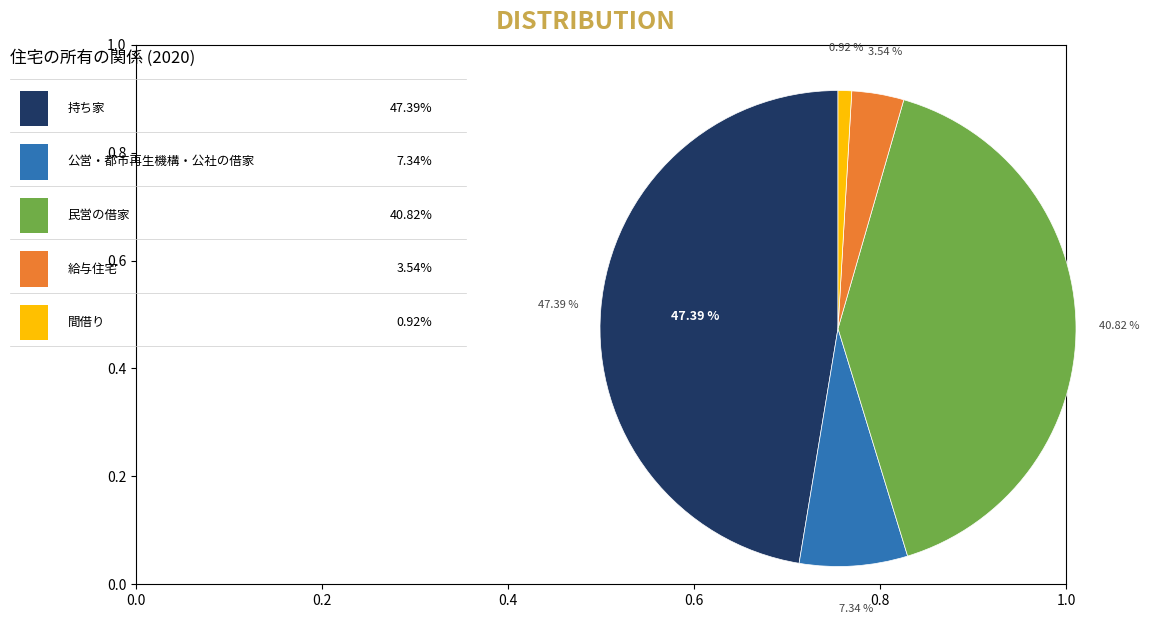

The 給与住宅 slice represents 4% of the pie. True or false?

True